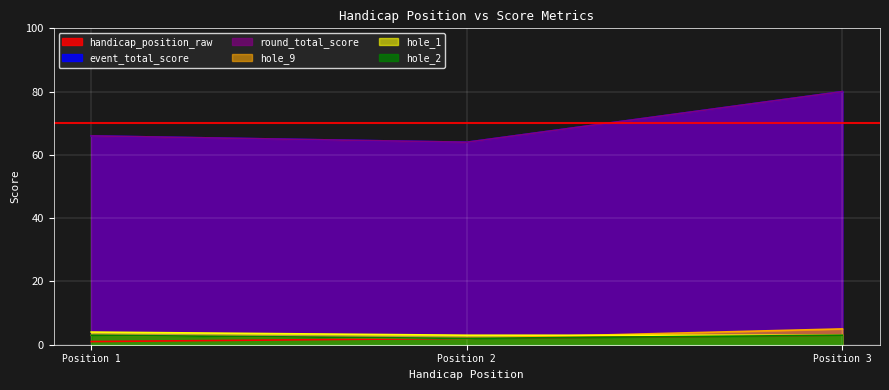

What is the difference between the maximum and minimum values in the round_total_score series?

16